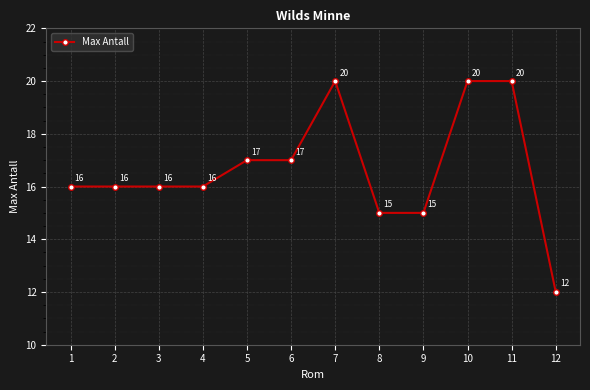

Reading left to right, what are all the values shown in this chart?

16	16	16	16	17	17	20	15	15	20	20	12